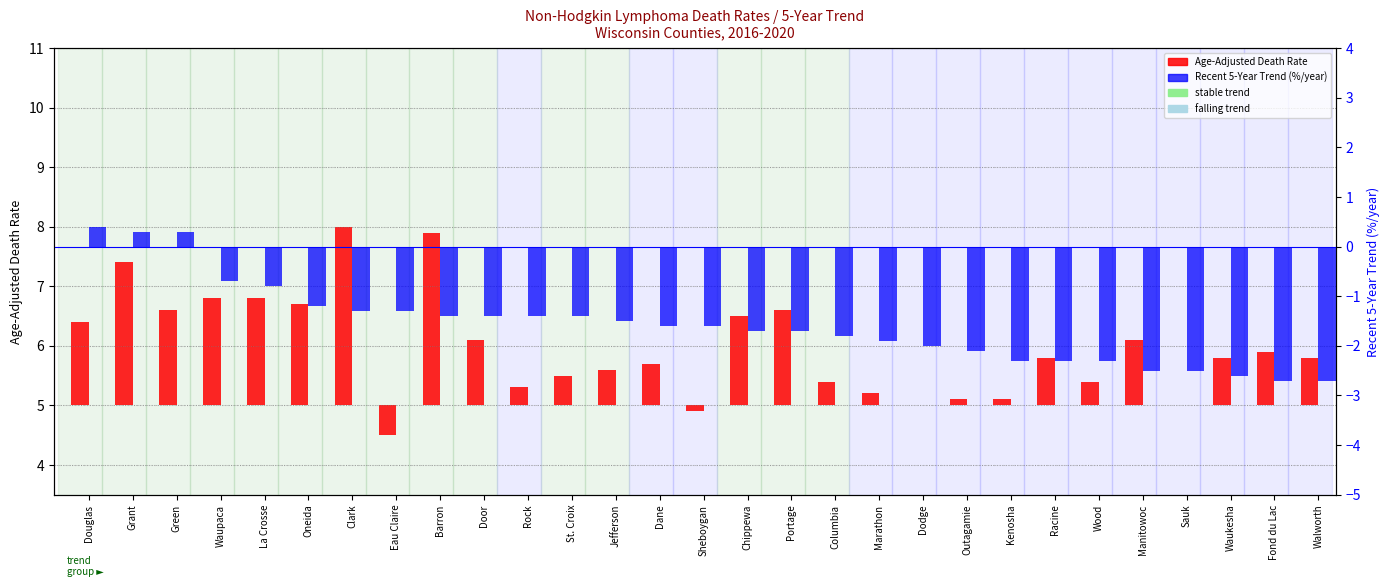

What is the total value across all series at Wood?

-1.9